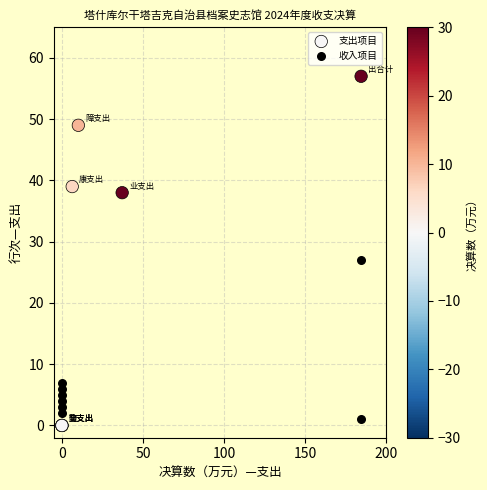

Which series has the widest spread of Y values?

支出项目